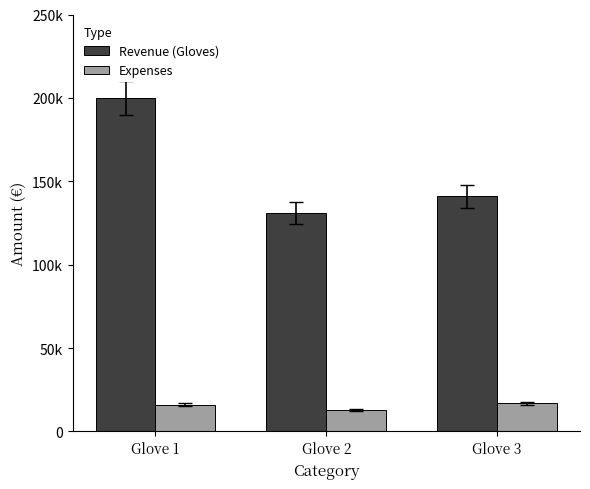

Rank the series by their maximum value, from highest to lowest.

Revenue (Gloves), Expenses